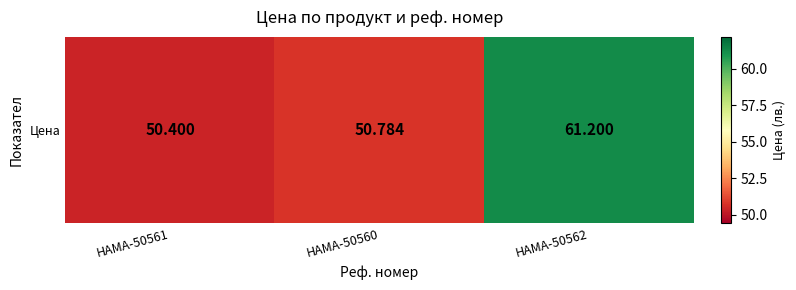

What is the maximum value shown in the chart?

61.2